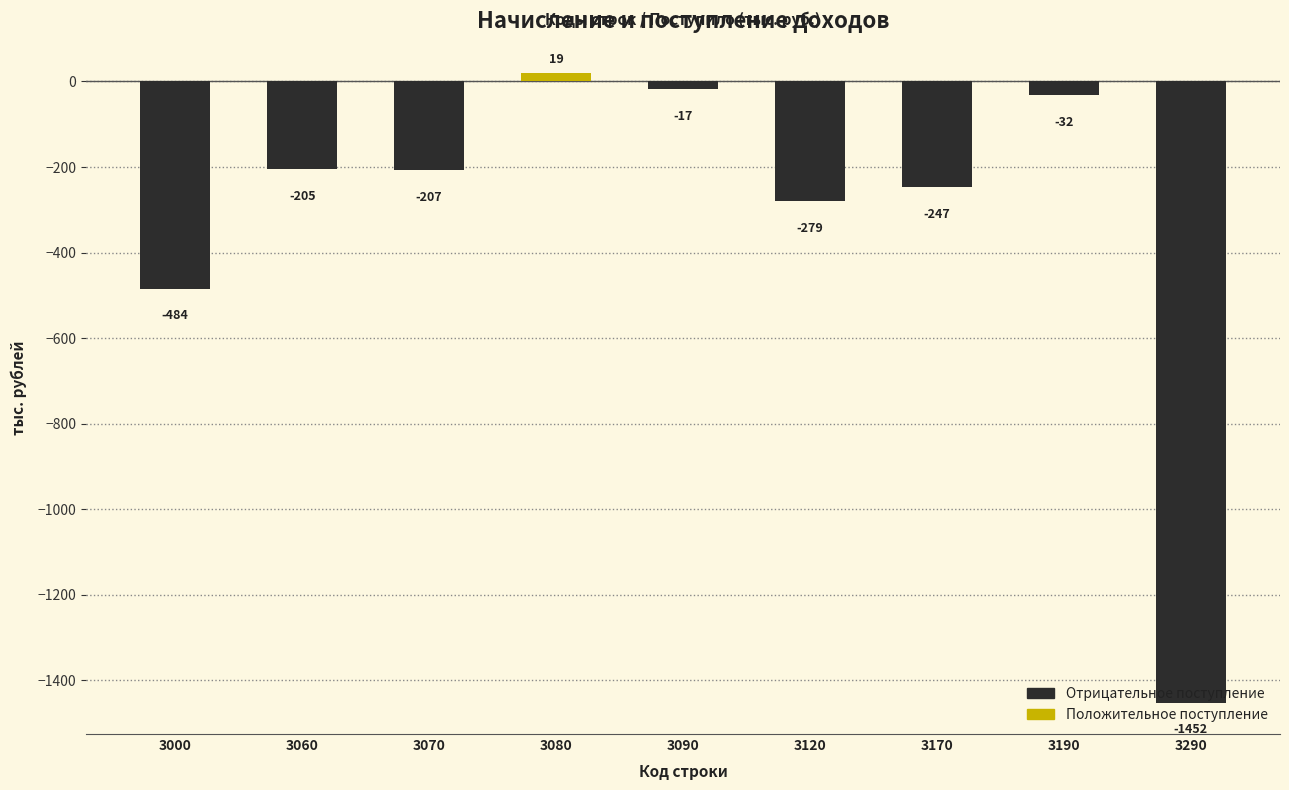

Reading left to right, list all the values displayed in this chart.

3000=-484	3060=-205	3070=-207	3080=19	3090=-17	3120=-279	3170=-247	3190=-32	3290=-1452